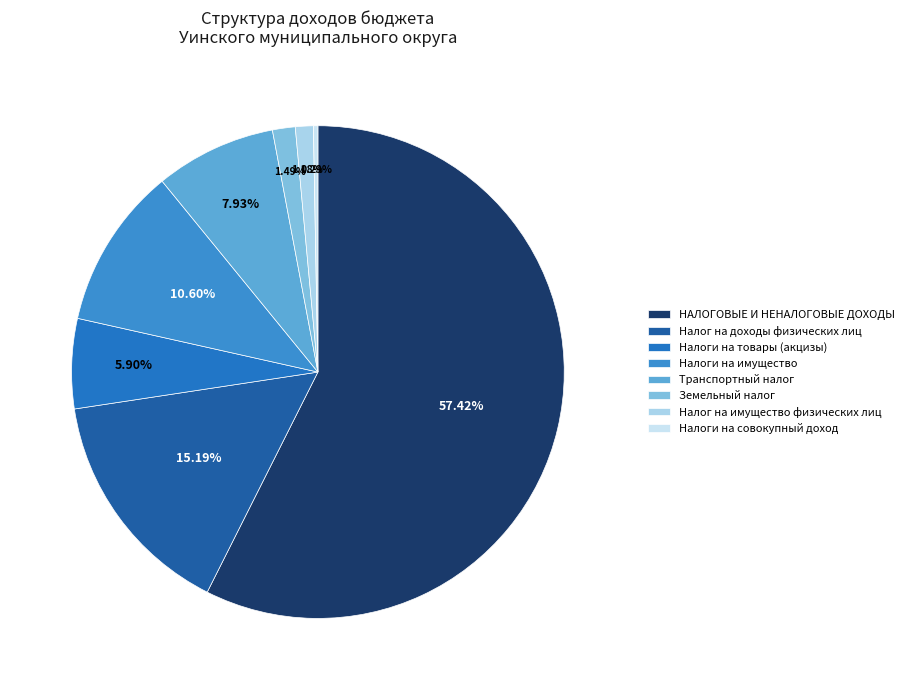

Is it true that Земельный налог is 14% of the pie?

False